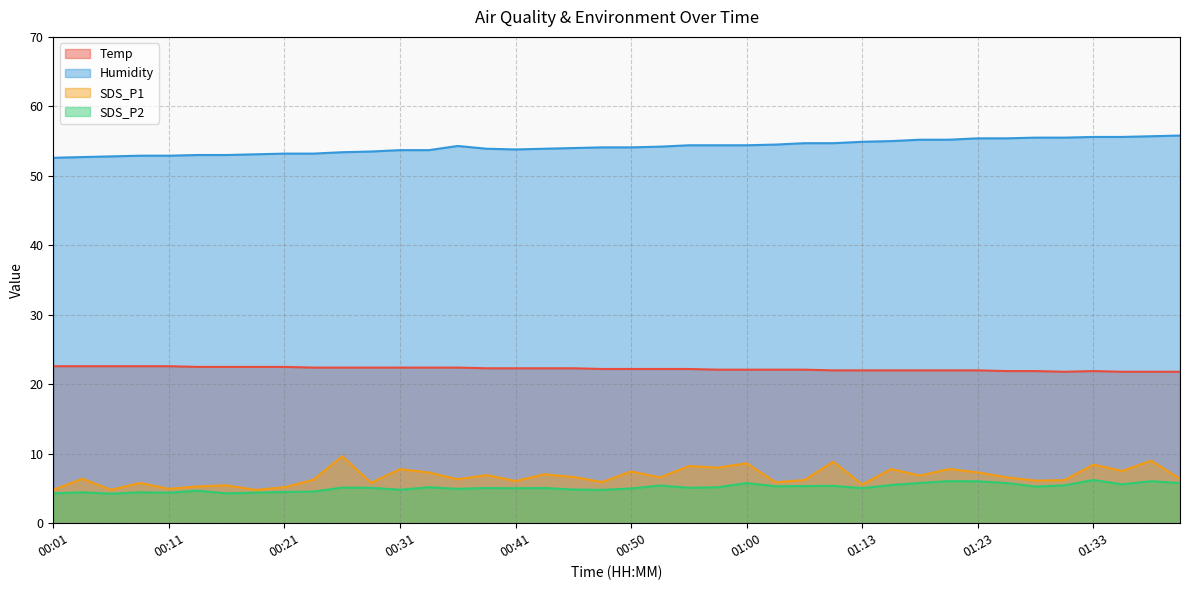

At which category does SDS_P2 reach its first local peak?

00:04